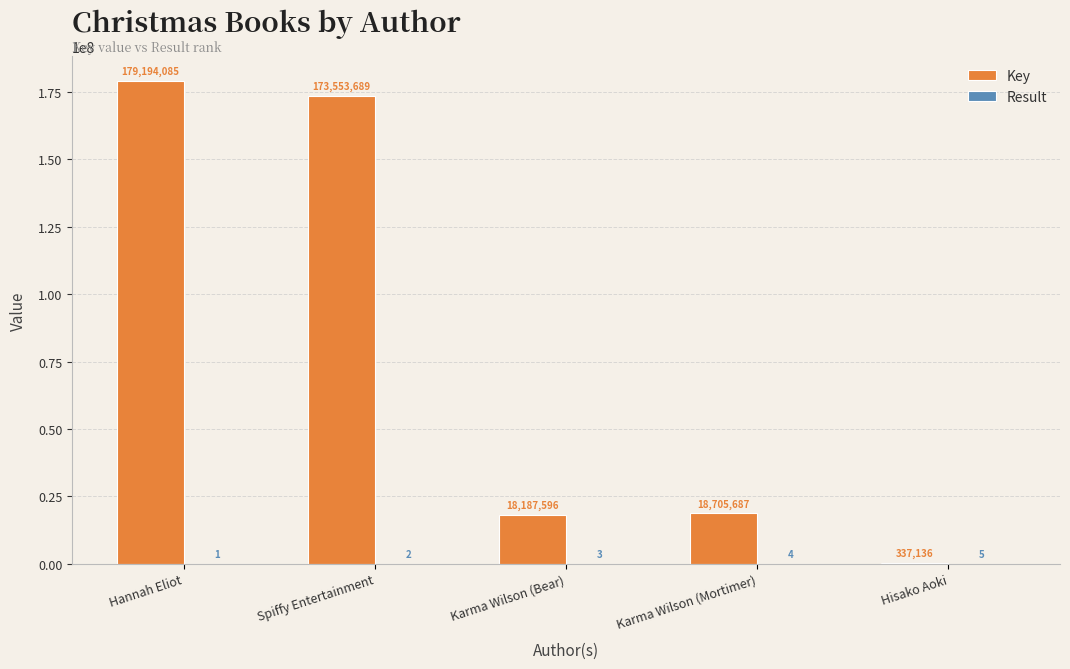

What is the sum of all Key values?

389978193